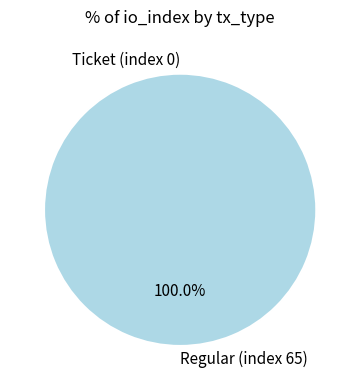

Which category has the biggest portion of the pie?

Regular (index 65)